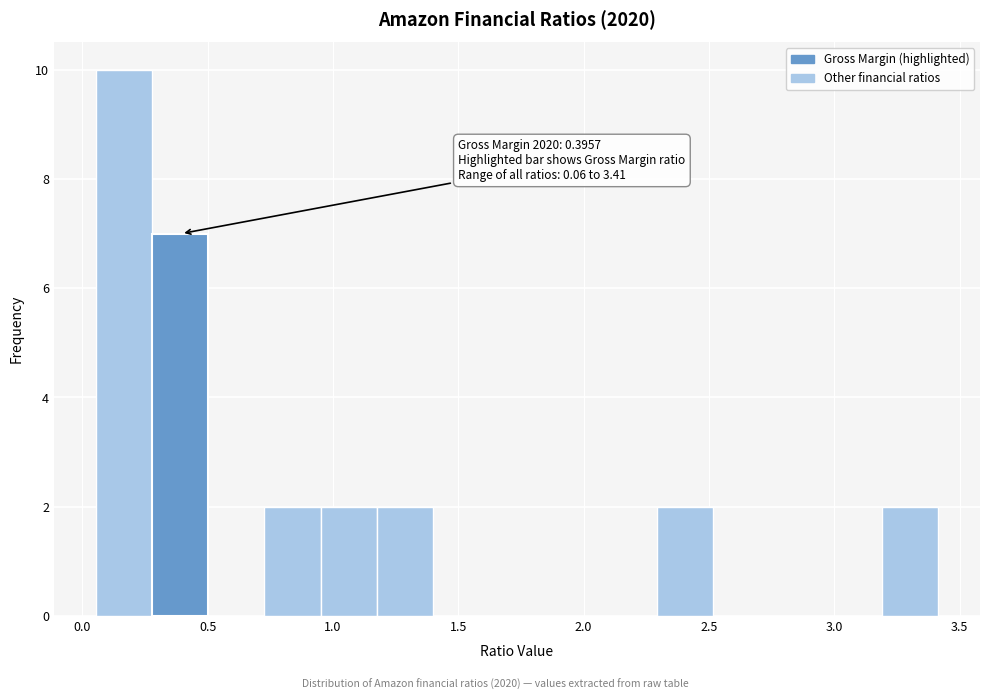

Which range on the x-axis has the tallest bar?

0.05 to 0.30